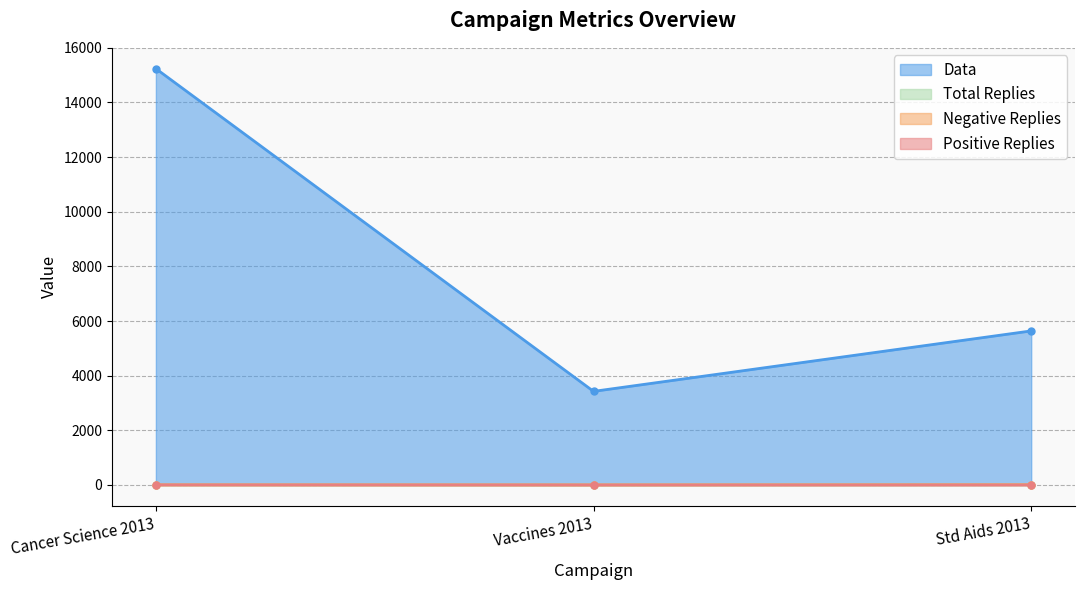

List the series in order of their peak value, highest first.

Data, Total Replies, Negative Replies, Positive Replies